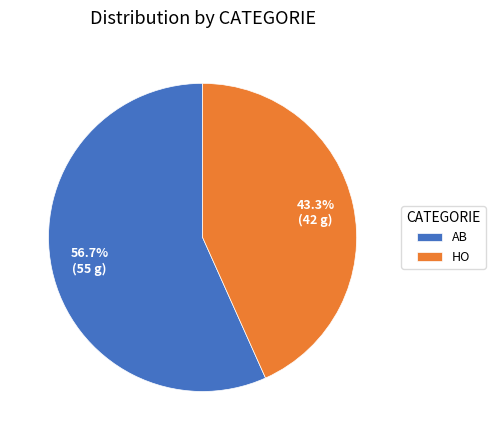

What percentage is the HO slice, to the nearest percent?

43%